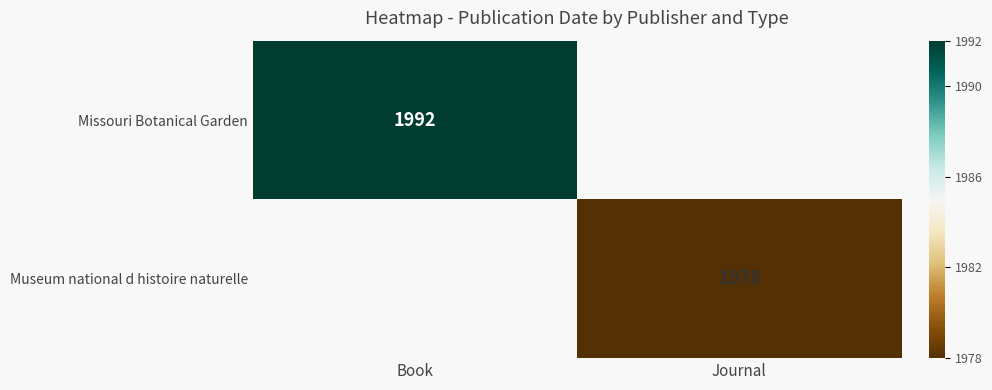

Which category has the highest value across all series?

Book